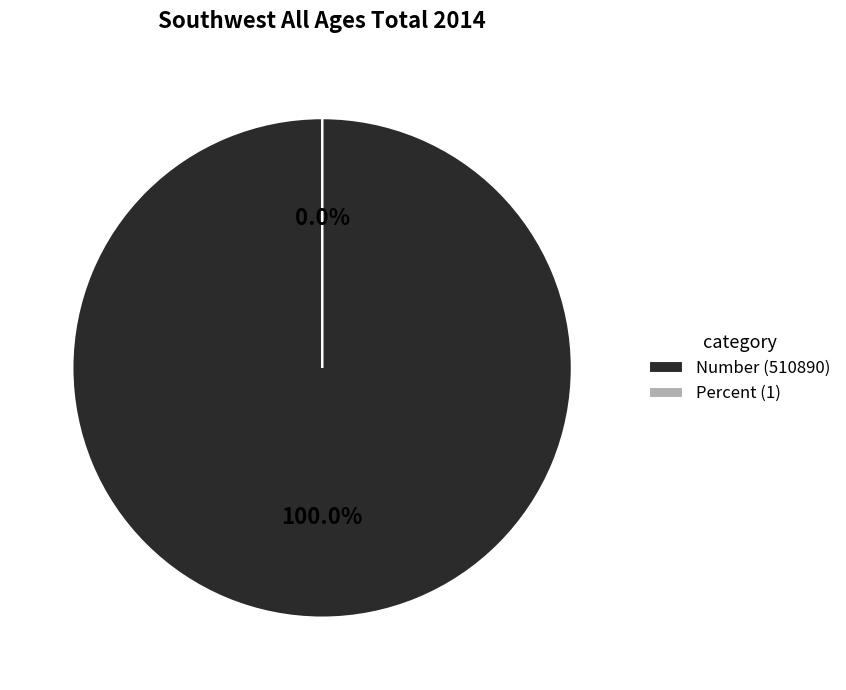

Count the number of slices in the pie.

2